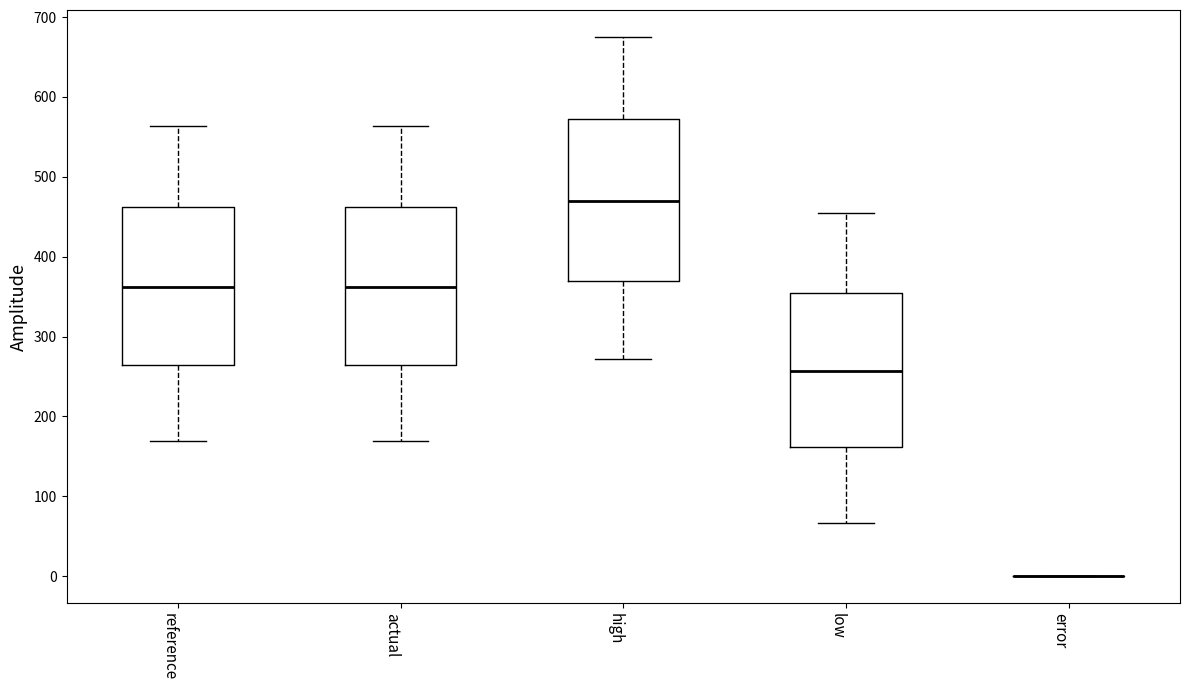

Reading left to right, transcribe this box plot: for each box, give where its median line is, the range the box spans, and where its two whiskers end, as read against the y-axis. The values are not printed on the chart, so give them approximately, as read against the axis.

reference: median 360, box 260 to 460, whiskers 170 to 560
actual: median 360, box 260 to 460, whiskers 170 to 560
high: median 470, box 370 to 570, whiskers 270 to 680
low: median 260, box 160 to 350, whiskers 70 to 450
error: box collapsed to a line at 0, whiskers 0 to 0